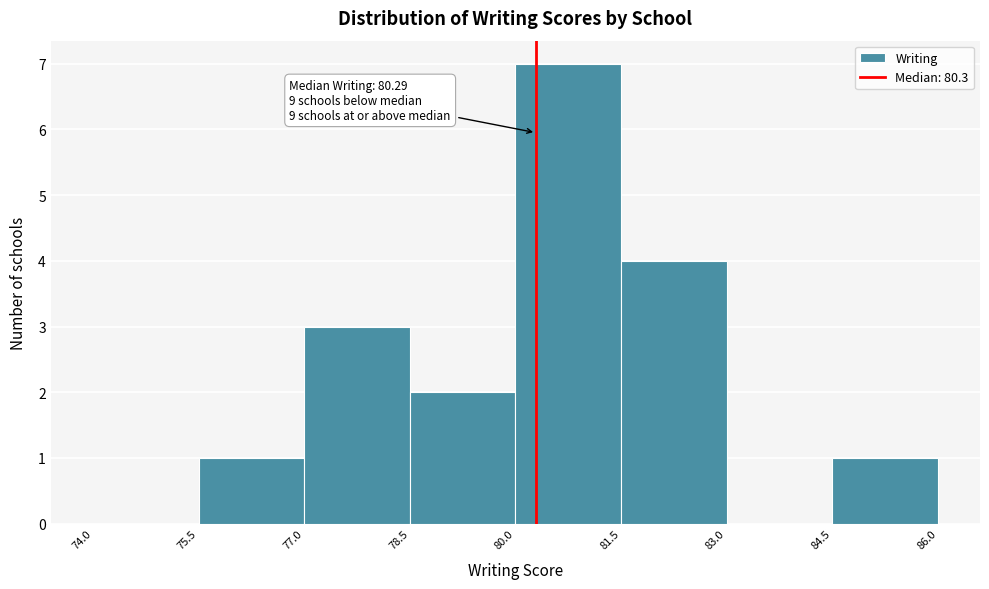

Which range on the x-axis has the tallest bar?

80.0 to 81.5